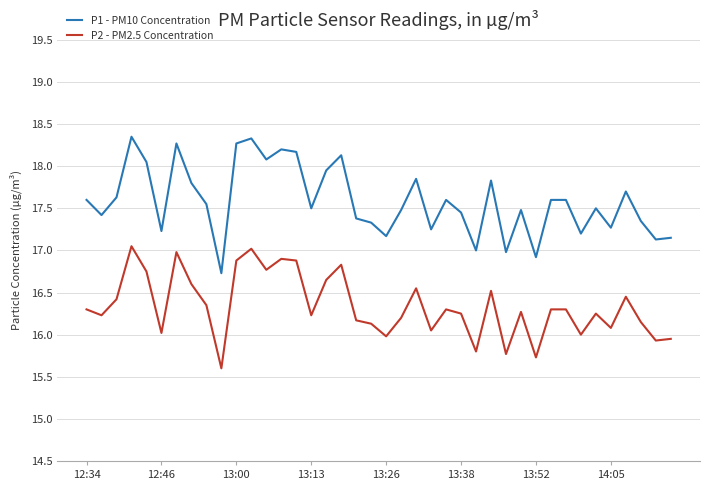

What are all the series names shown in the legend?

P1 - PM10 Concentration, P2 - PM2.5 Concentration